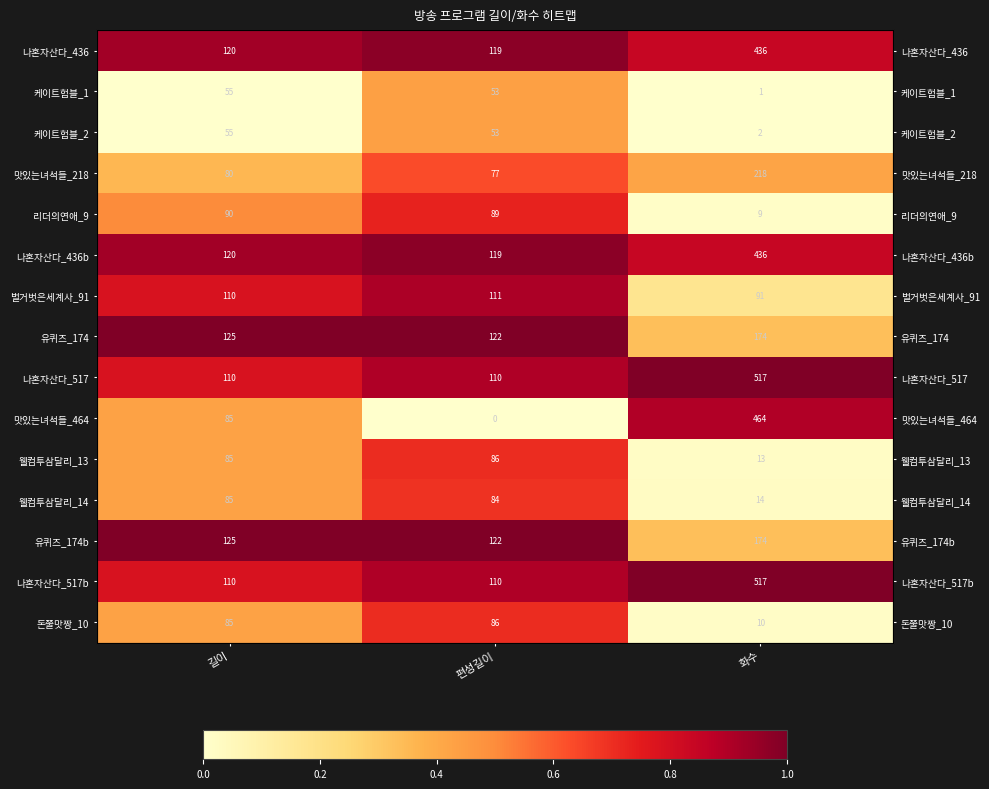

Rank the series at 길이 from highest to lowest value.

유퀴즈_174, 유퀴즈_174b, 나혼자산다_436, 나혼자산다_436b, 벌거벗은세계사_91, 나혼자산다_517, 나혼자산다_517b, 리더의연애_9, 맛있는녀석들_464, 웰컴투삼달리_13, 웰컴투삼달리_14, 돈쭐맛짱_10, 맛있는녀석들_218, 케이트험블_1, 케이트험블_2